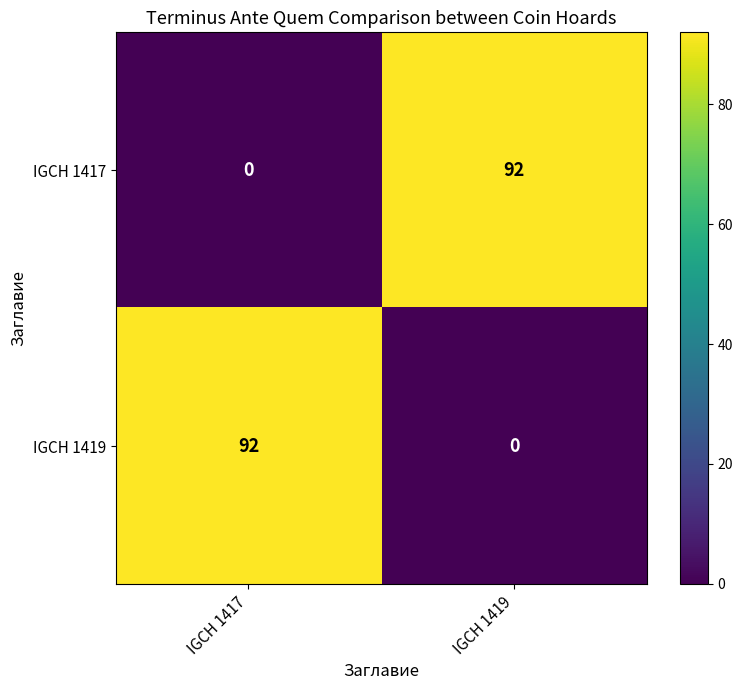

What is the difference between the highest and lowest values at IGCH 1419?

92